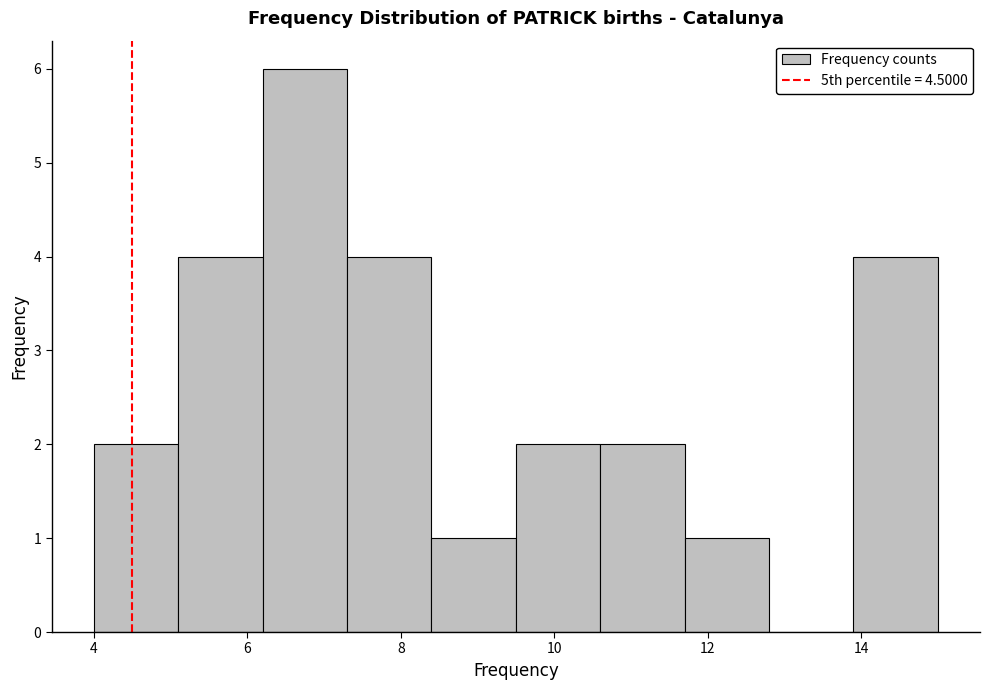

Reading left to right, list every bar in this chart as the range it spans on the x-axis followed by its height. Neither the bar edges nor the heights are printed on the chart, so give them approximately, as read against the axes.

4.0 to 5.1: 2
5.1 to 6.2: 4
6.2 to 7.3: 6
7.3 to 8.4: 4
8.4 to 9.5: 1
9.5 to 10.6: 2
10.6 to 11.7: 2
11.7 to 12.8: 1
12.8 to 13.9: 0
13.9 to 15.0: 4